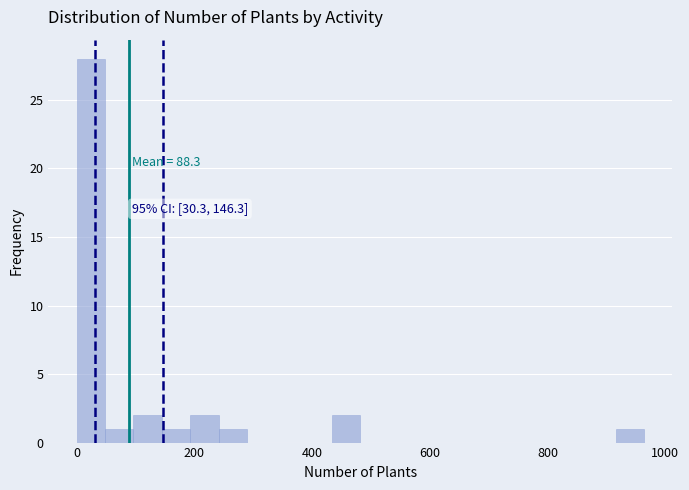

Read against the x-axis, roughly where is the centre of the tallest bar?

20